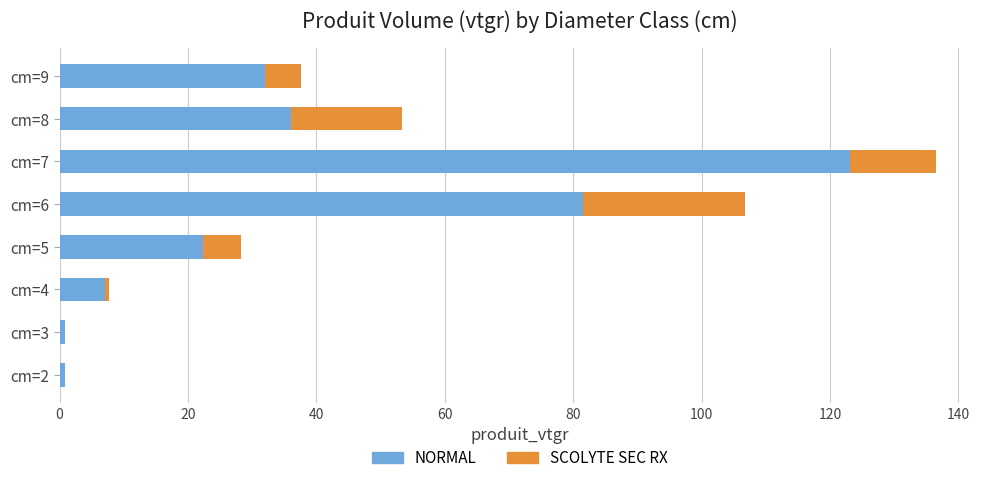

How many data points in NORMAL are above 32?

4